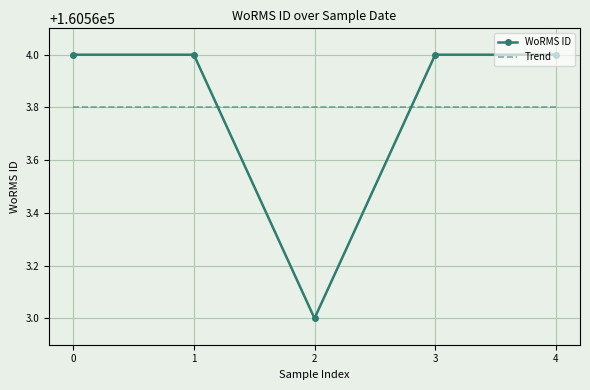

List the series in order of their peak value, lowest first.

Trend, WoRMS ID